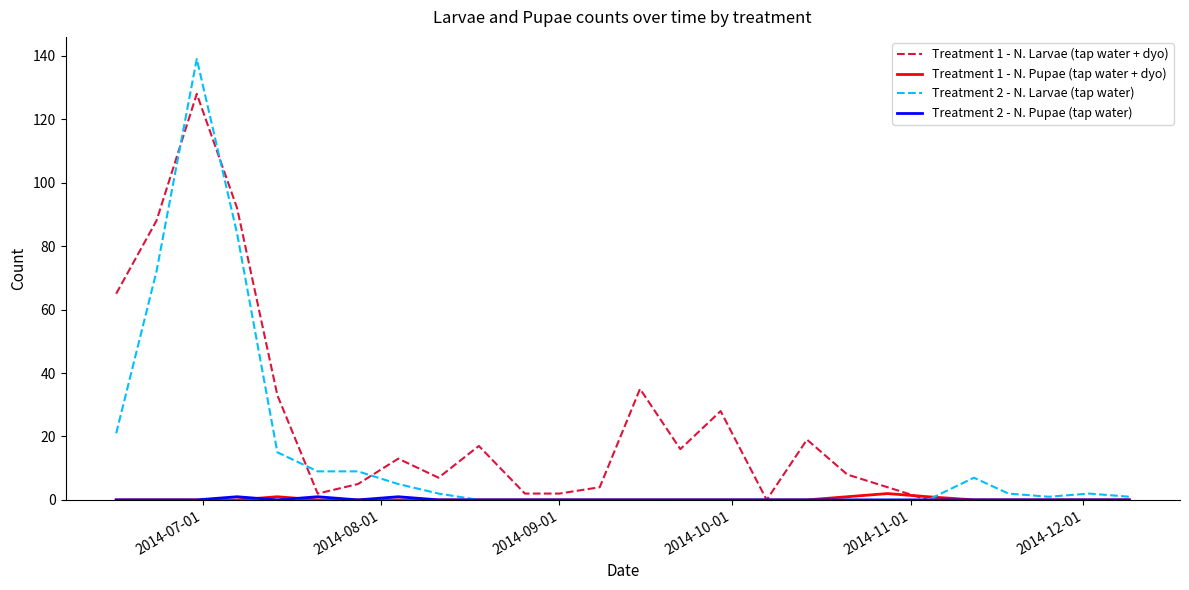

Which series has the largest total across all categories?

Treatment 1 - N. Larvae (tap water + dyo)